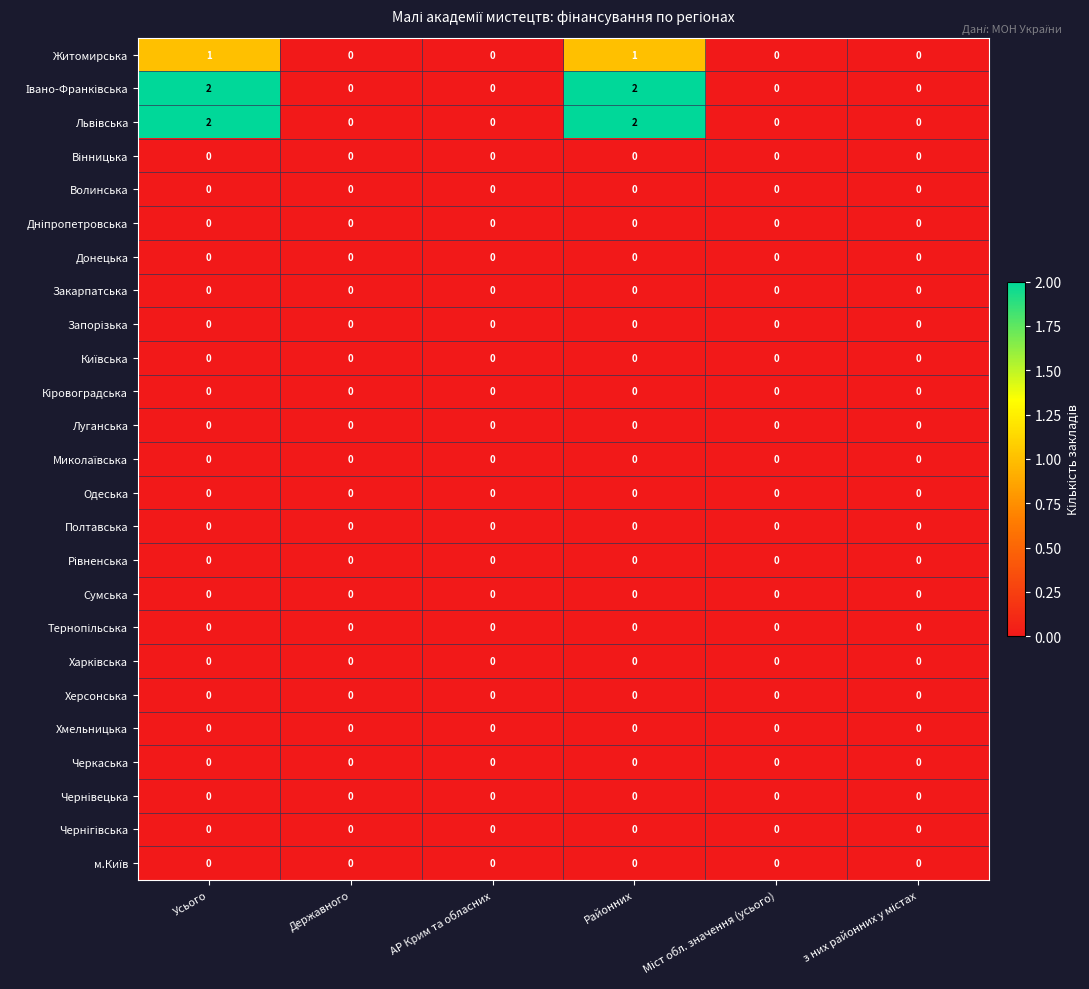

What is the total value across all series at Районних?

5